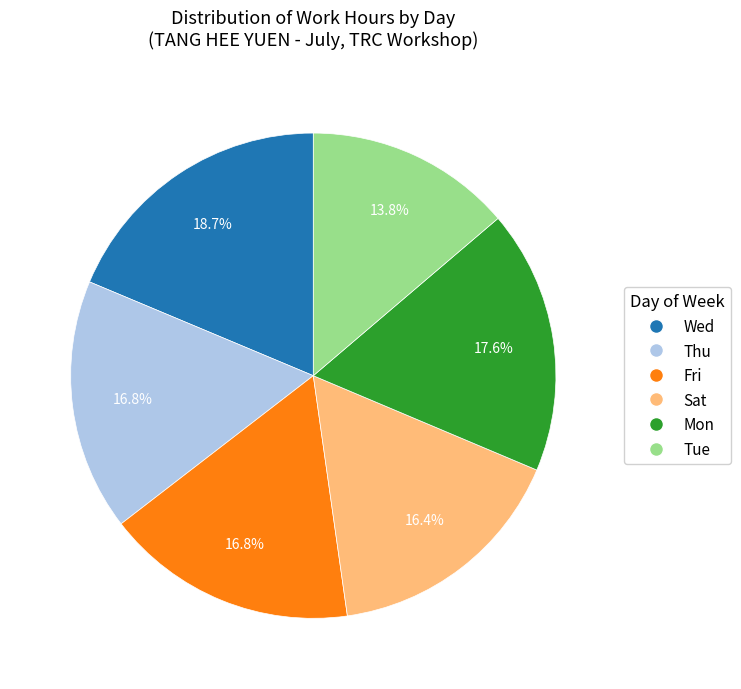

Which slice is the smallest?

Tue